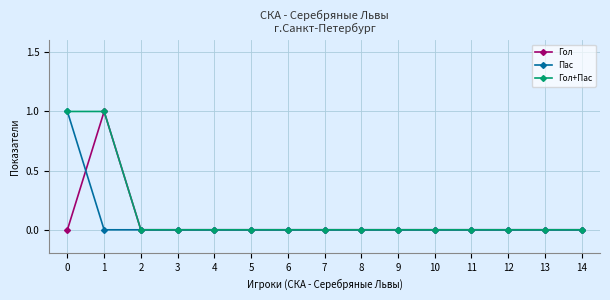

How many series are shown in this chart?

3